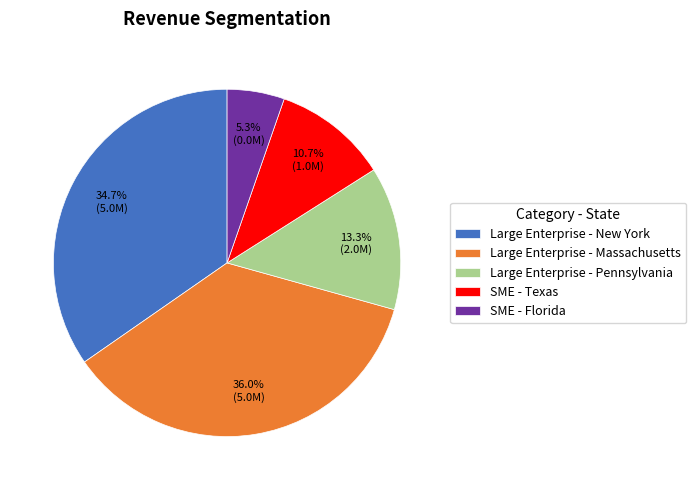

What percentage is the Large Enterprise - New York slice, to the nearest percent?

35%